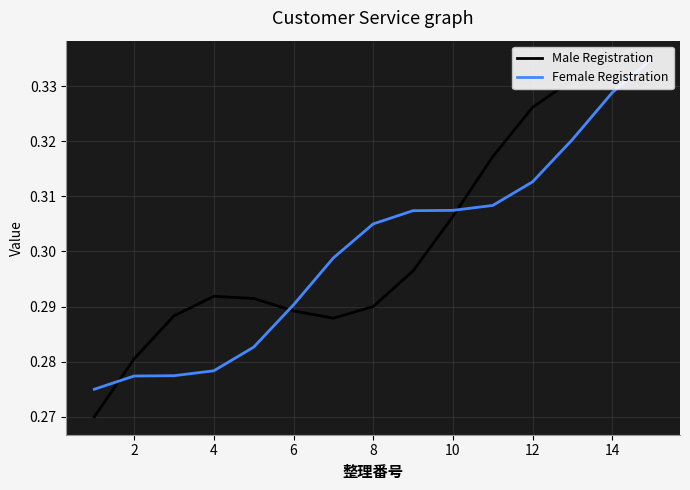

What is the difference between the maximum and minimum values in the Female Registration series?

0.1